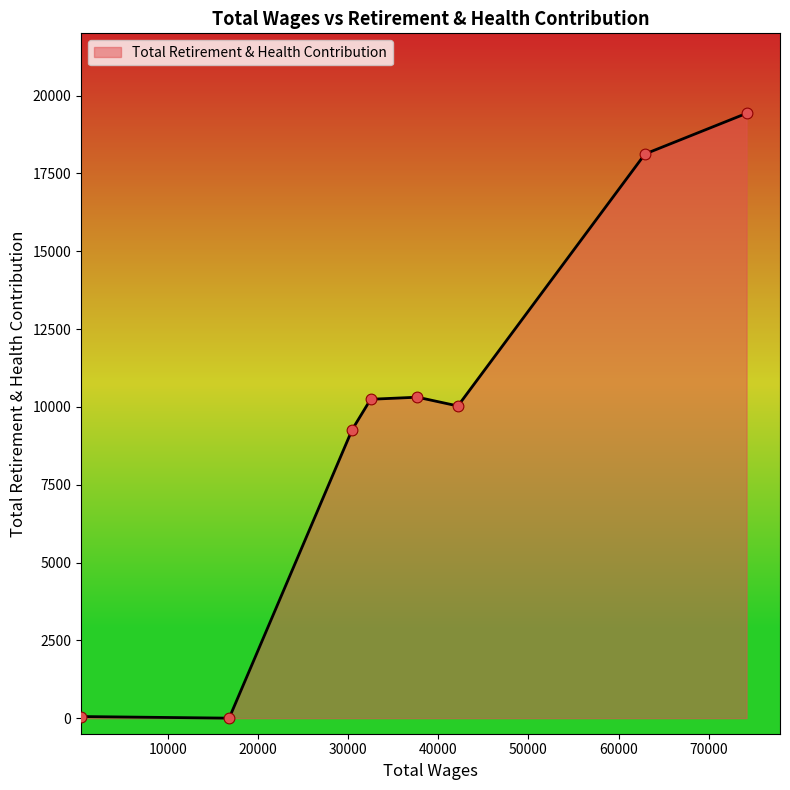

What is the difference between the second highest and second lowest values?

18072